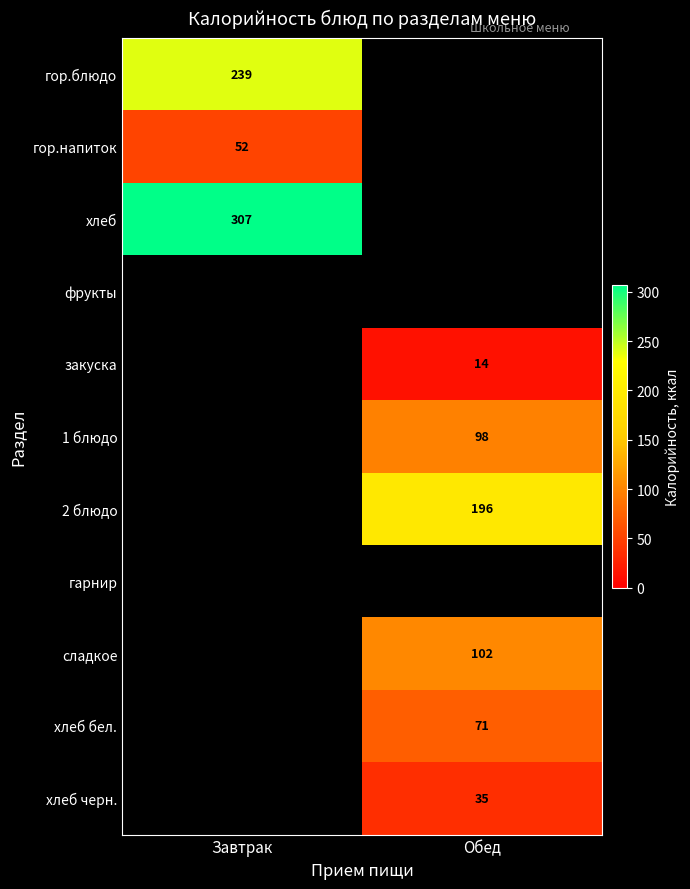

Is the value of хлеб at Завтрак greater than the value of хлеб черн. at Обед?

Yes